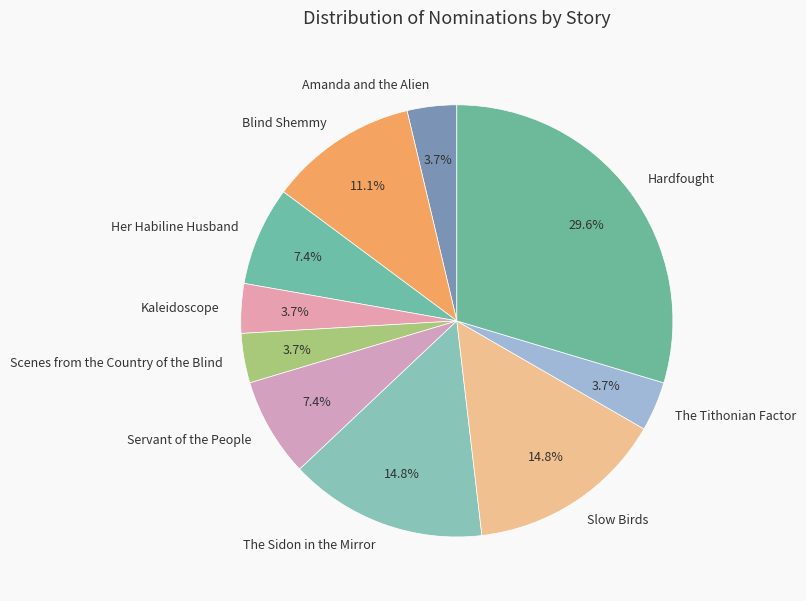

To the nearest percent, what is the difference between the The Sidon in the Mirror and Hardfought slice percentages?

15%